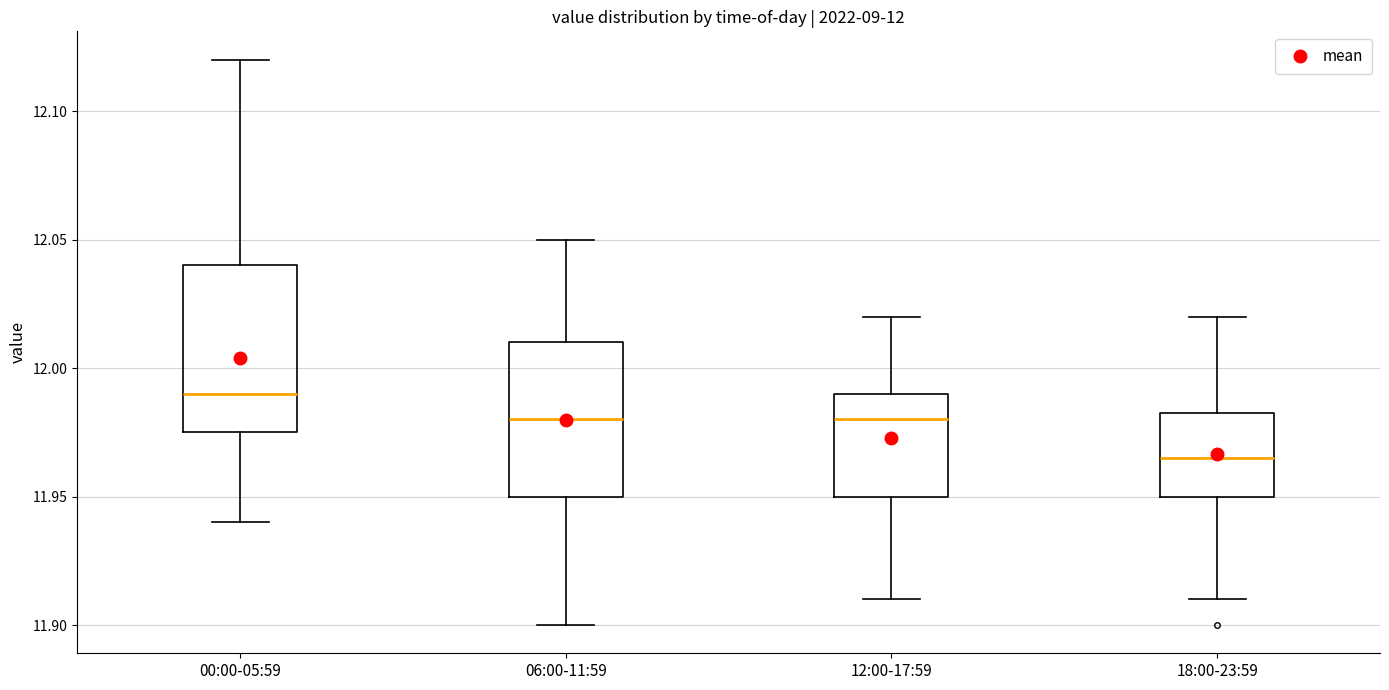

Which box has the lowest median line?

18:00-23:59